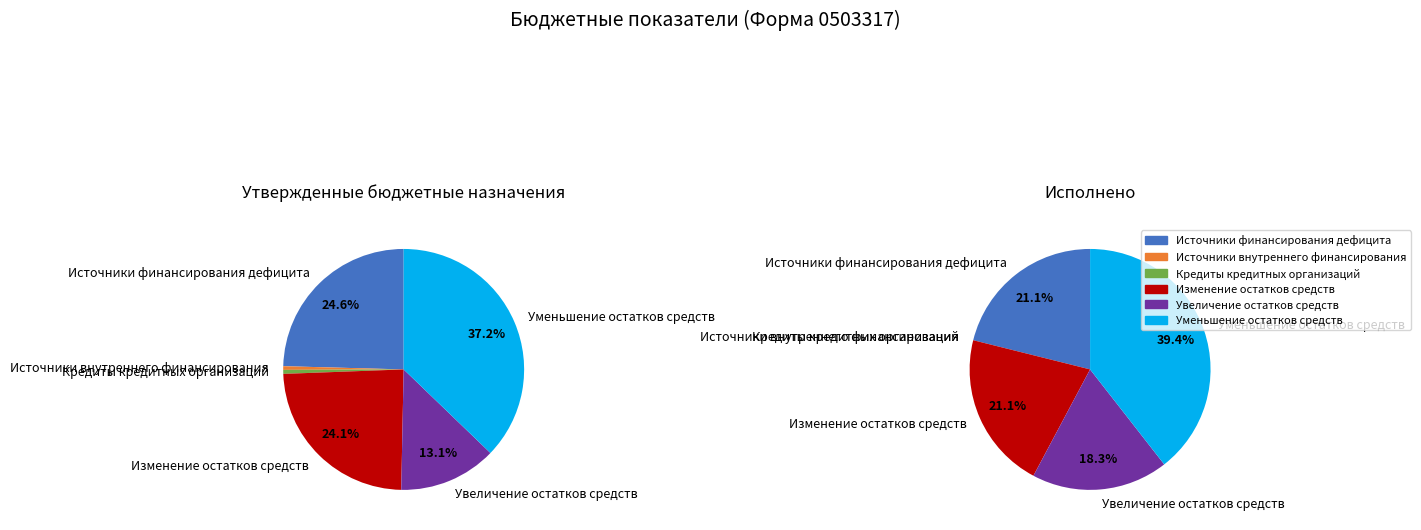

Is there any slice that represents more than half of the pie?

No